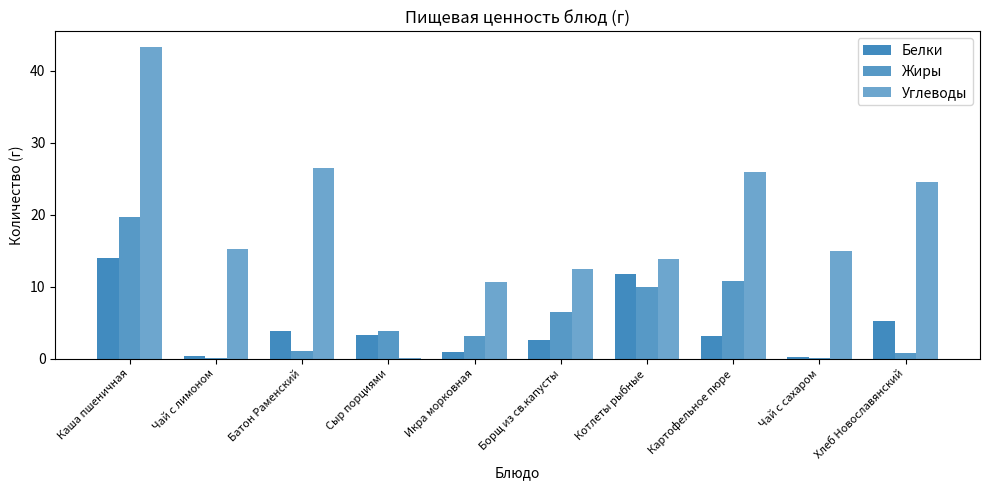

What value does the Жиры series have at Хлеб Новославянский?

0.8